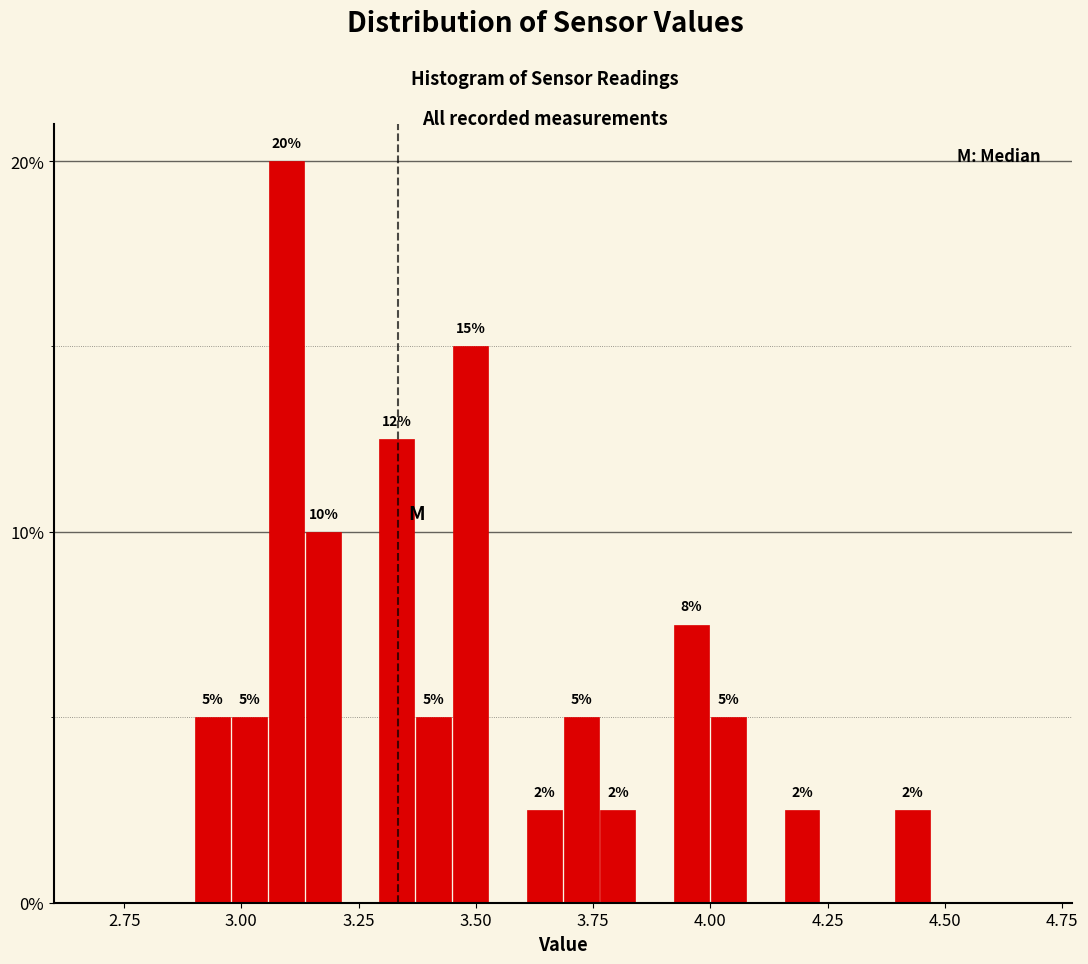

Around what value on the x-axis is the tallest bar? Give the approximate position of its centre, as read against the axis.

3.10